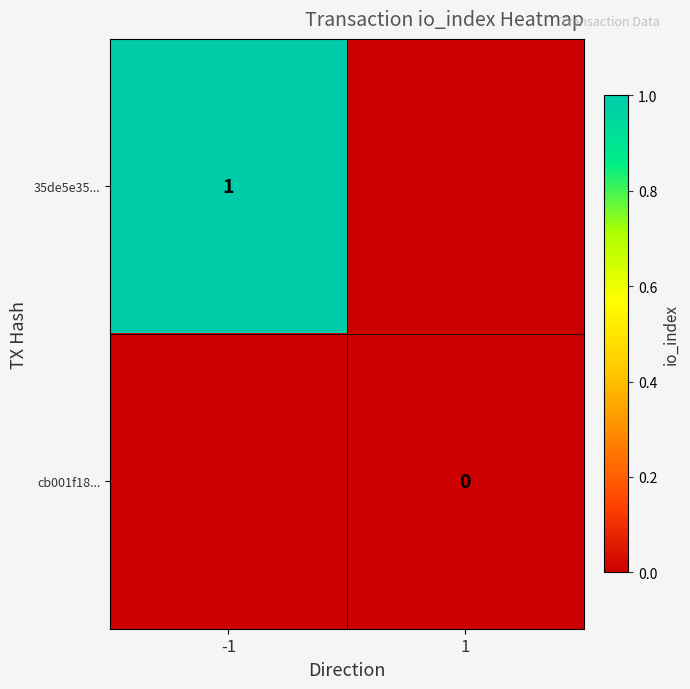

The 35de5e35... series shows 1 at -1. True or false?

True